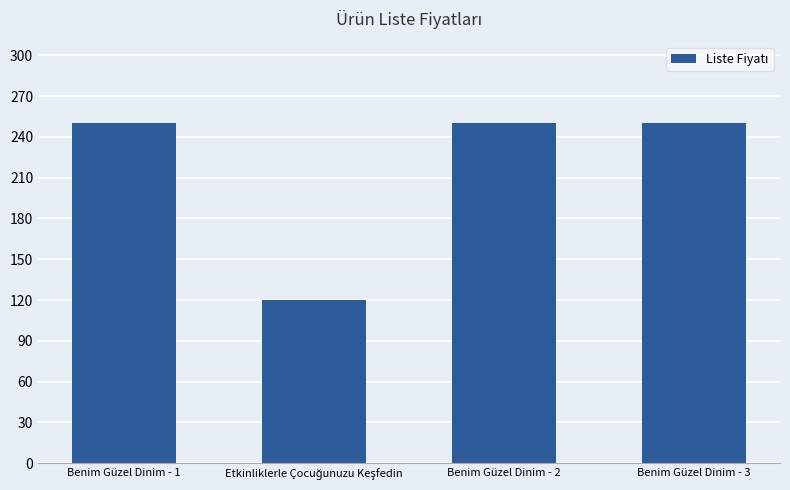

Approximately how many times larger is the value at Benim Güzel Dinim - 3 compared to Benim Güzel Dinim - 2?

1.0